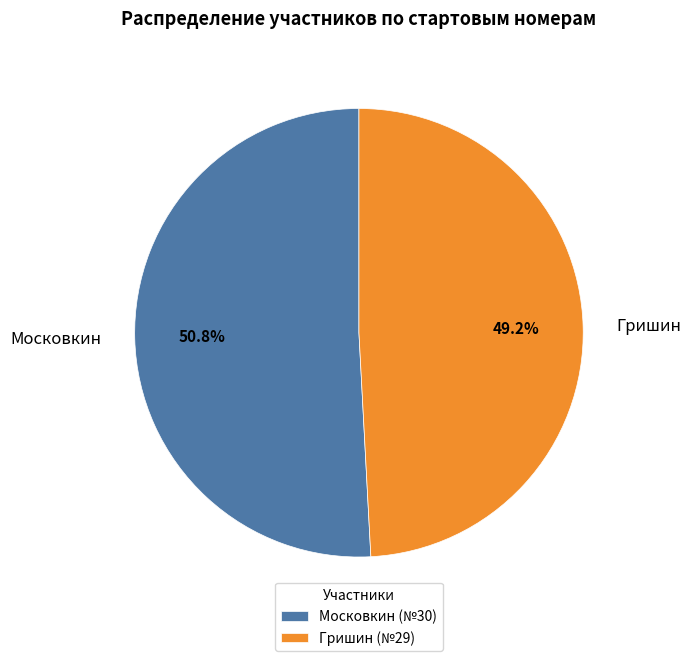

What is the largest slice in the pie chart?

Московкин